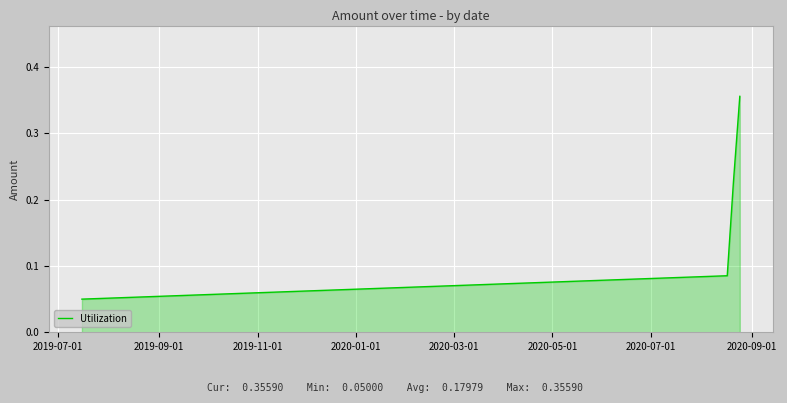

What is the sum of all values?

0.7